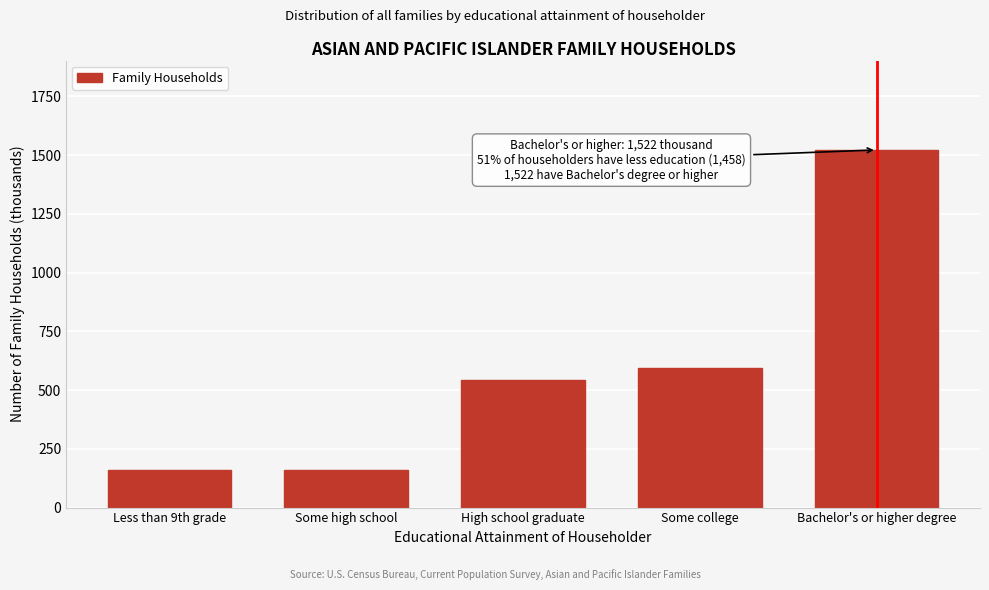

Is it true that the value at Some college is 280?

False